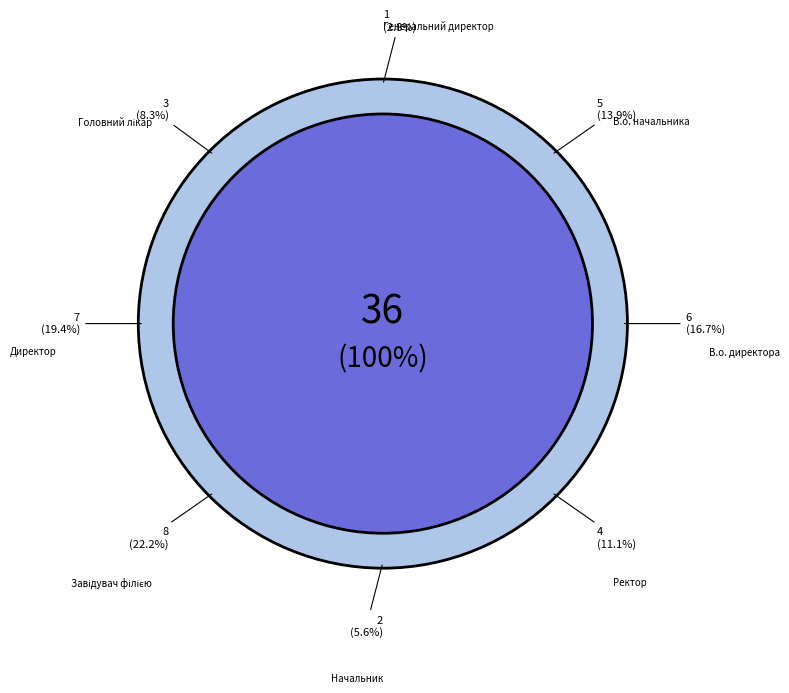

Is the sum of Завідувач філією and В.о. начальника greater than half?

No